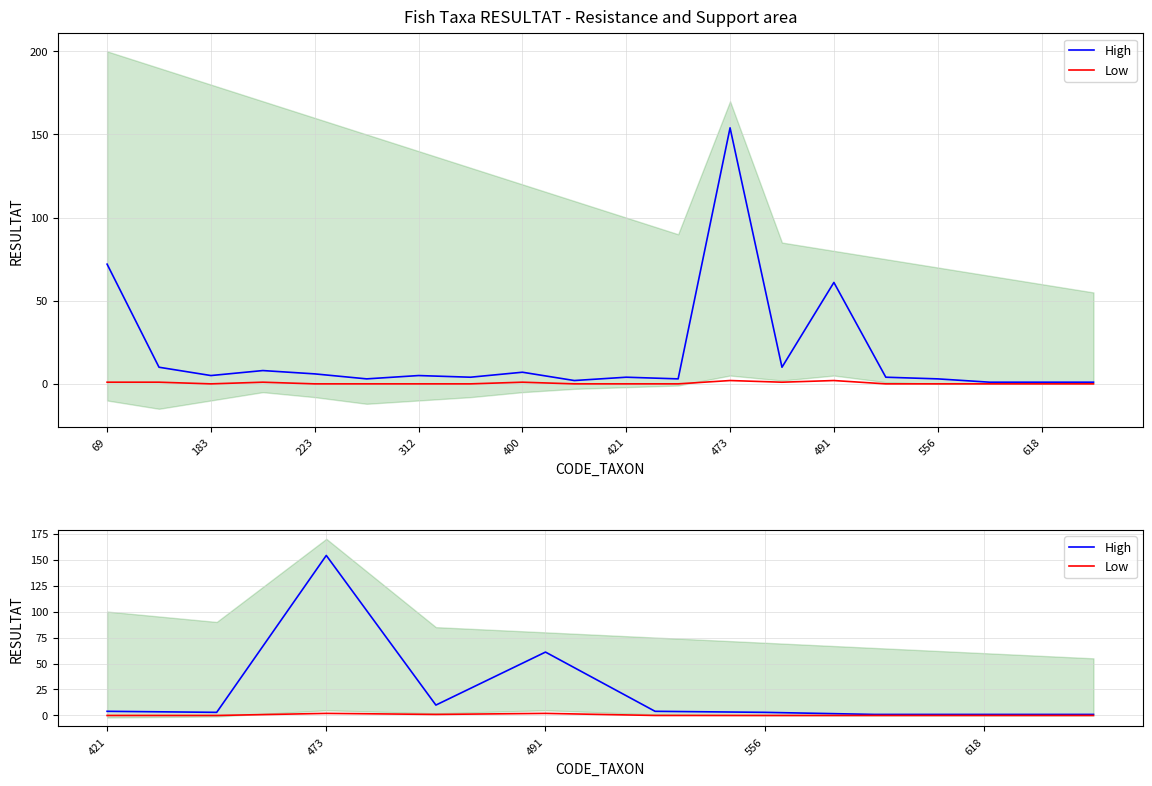

Which label corresponds to the smallest value in the chart?

421